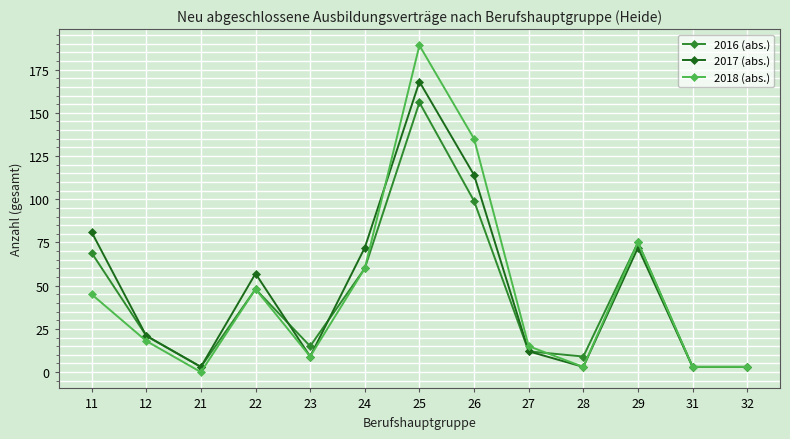

Which series has the largest range (max minus min)?

2018 (abs.)